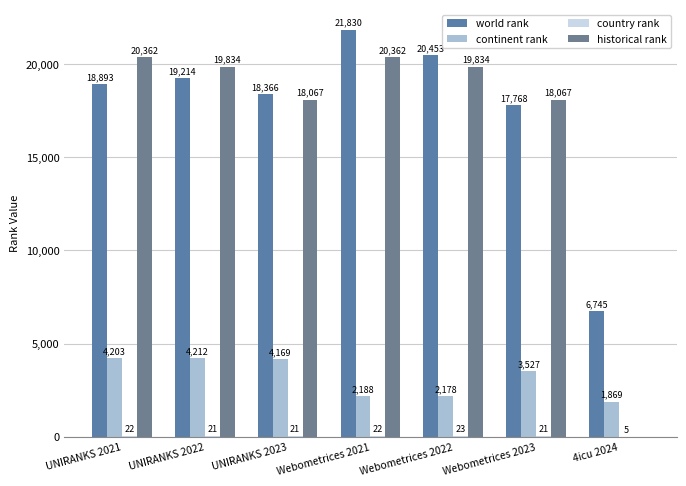

What is the difference between the world rank values at Webometrices 2023 and 4icu 2024?

11023.0